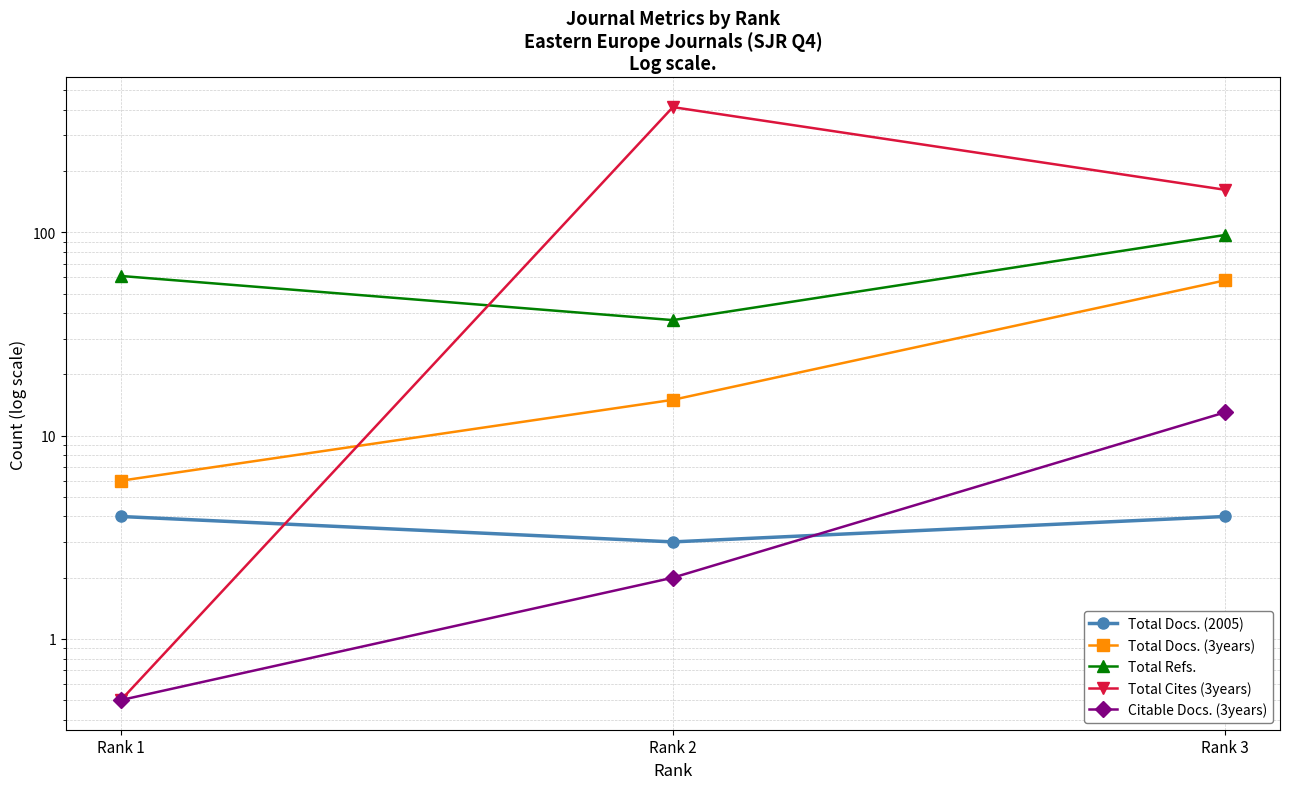

What are all the series names shown in the legend?

Total Docs. (2005), Total Docs. (3years), Total Refs., Total Cites (3years), Citable Docs. (3years)